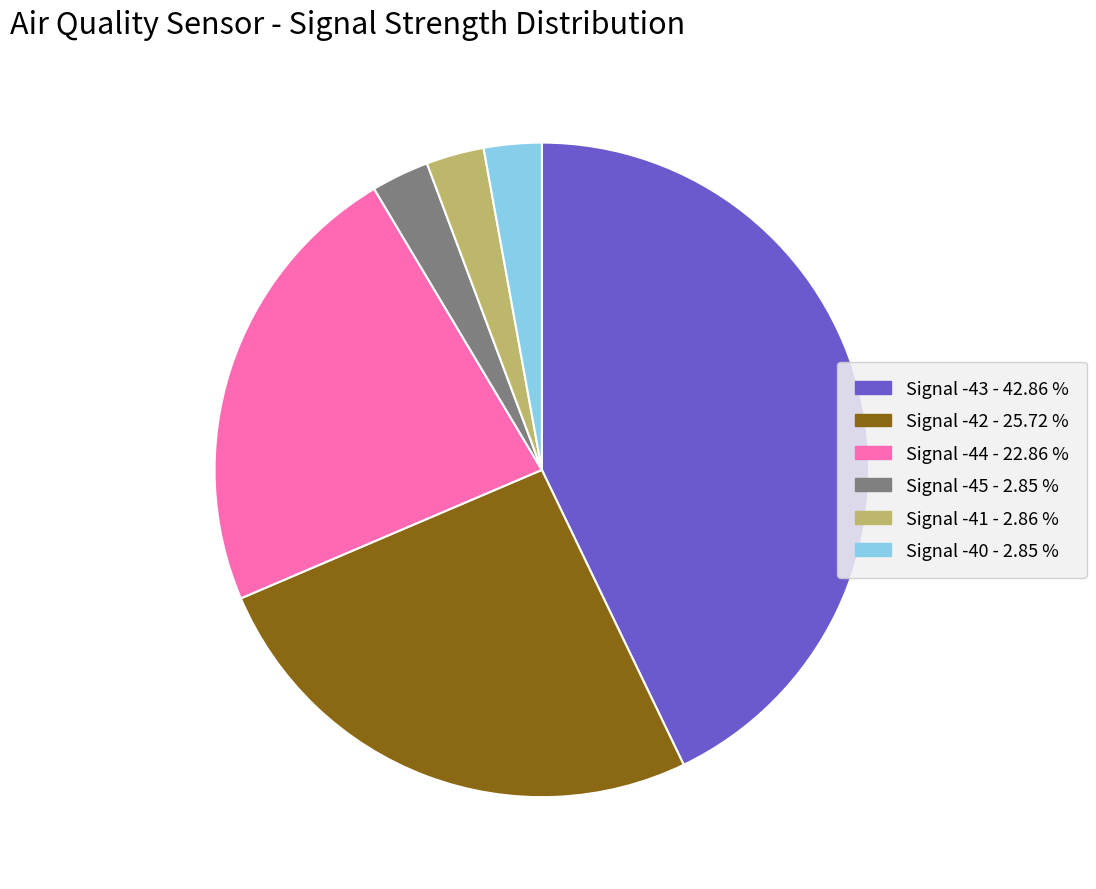

Is there a majority slice in this chart?

No